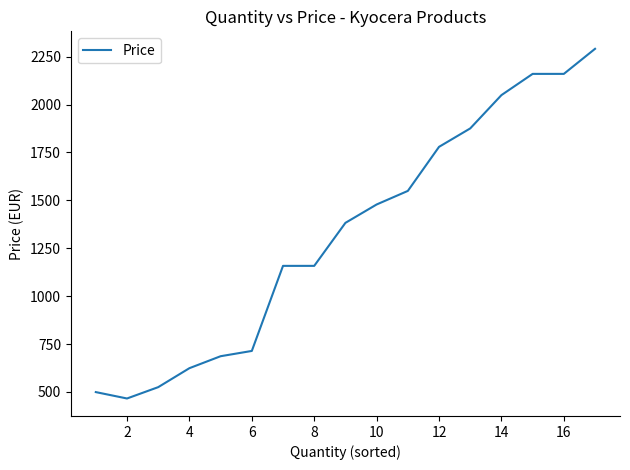

What is the minimum value shown in the chart?

465.8